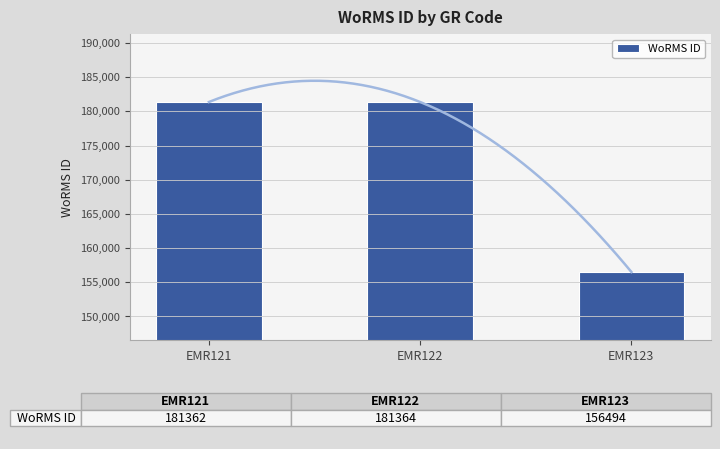

Rank the categories by value from lowest to highest.

EMR123, EMR121, EMR122